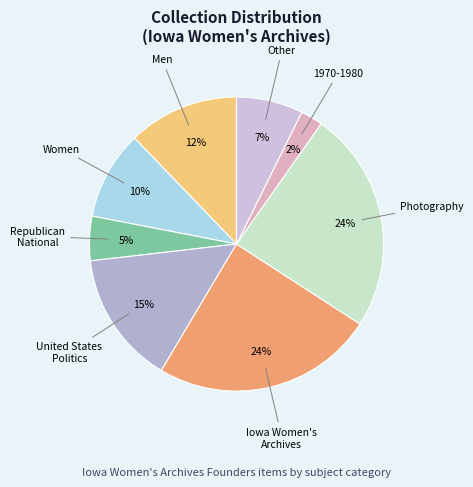

Do Republican National and Other together represent more than half of the pie?

No